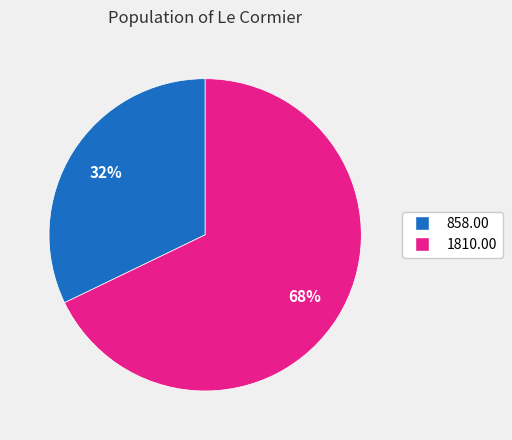

To the nearest percent, what is the difference between the largest and smallest slice percentages?

36%